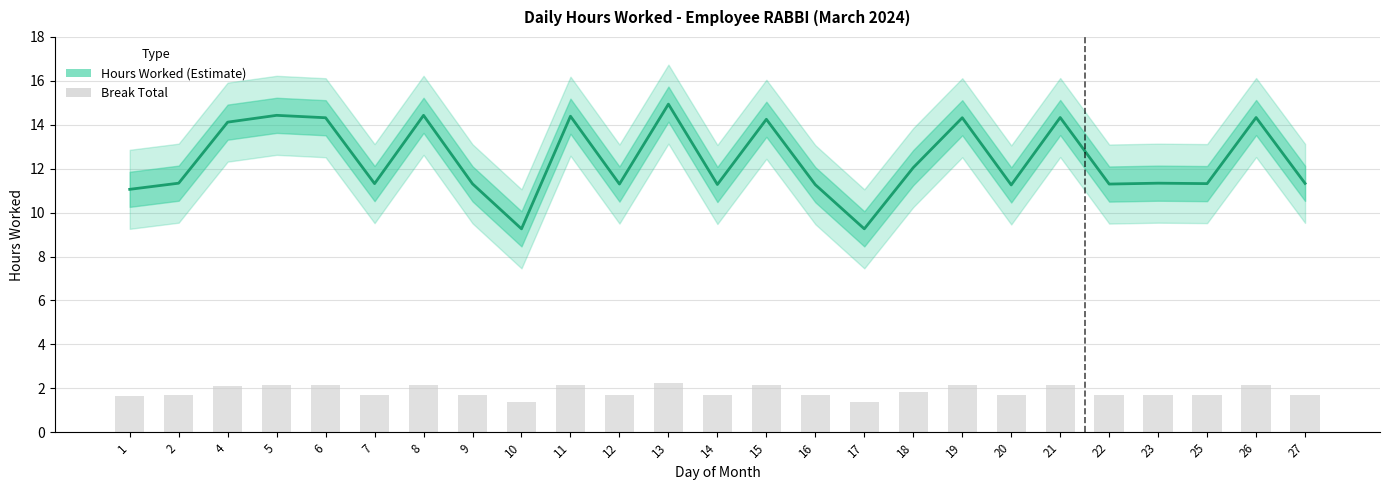

Which series has the largest total across all categories?

Hours Worked